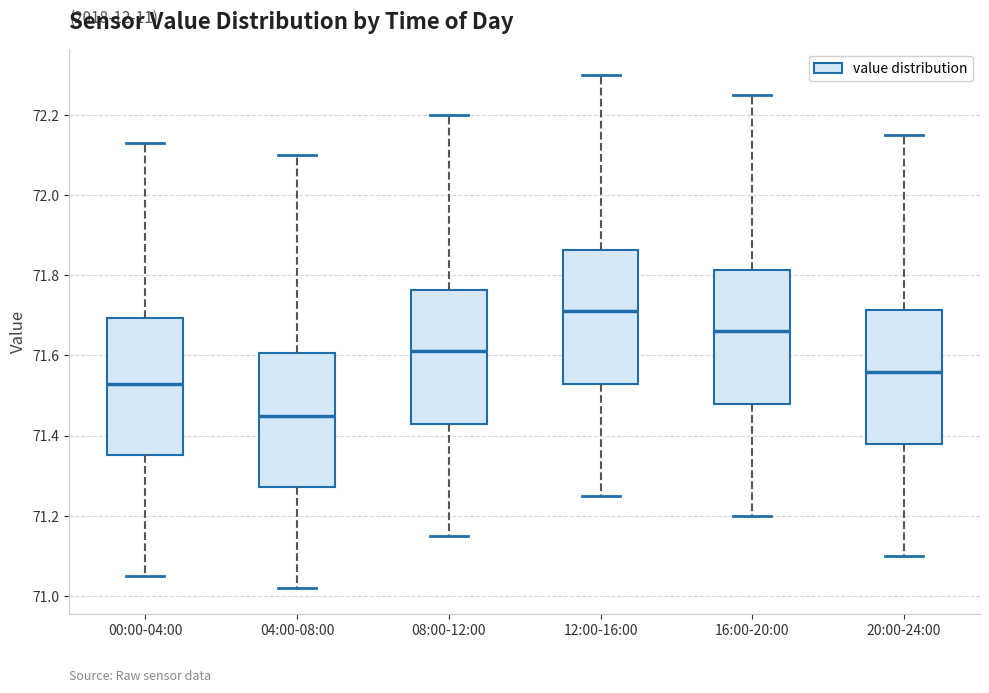

Reading left to right, read every box against the y-axis: the position of its median line, the range the box covers, and the ends of its whiskers. The values are not printed on the chart, so give them approximately, as read against the axis.

00:00-04:00: median 71.54, box 71.36 to 71.70, whiskers 71.06 to 72.14
04:00-08:00: median 71.46, box 71.28 to 71.60, whiskers 71.02 to 72.10
08:00-12:00: median 71.62, box 71.44 to 71.76, whiskers 71.16 to 72.20
12:00-16:00: median 71.72, box 71.54 to 71.86, whiskers 71.26 to 72.30
16:00-20:00: median 71.66, box 71.48 to 71.82, whiskers 71.20 to 72.26
20:00-24:00: median 71.56, box 71.38 to 71.72, whiskers 71.10 to 72.16